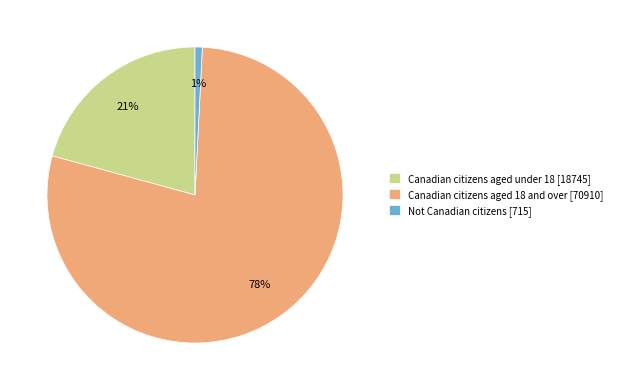

How many segments does this pie chart have?

3